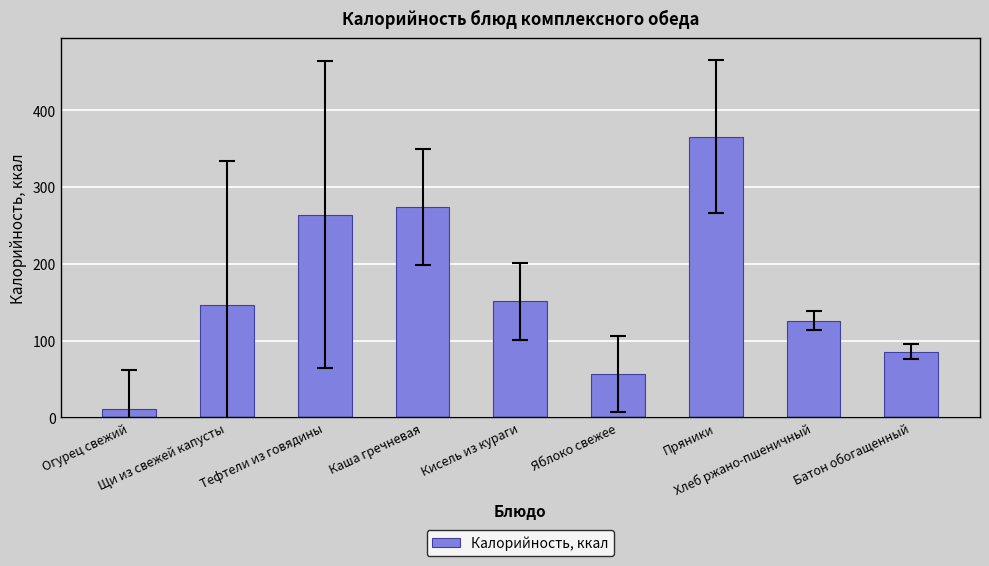

Reading left to right, transcribe all the data shown in this chart.

11.2	146.0	264.0	274.2	151.0	56.4	366.0	126.0	85.6